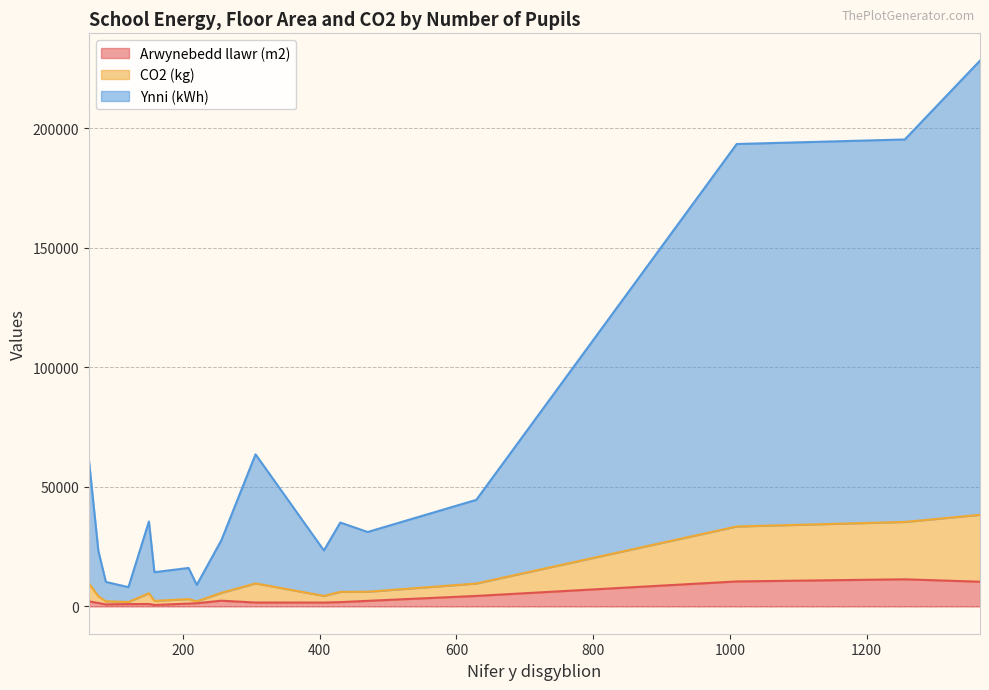

The Arwynebedd llawr (m2) series shows 1317 at Chandag. True or false?

False